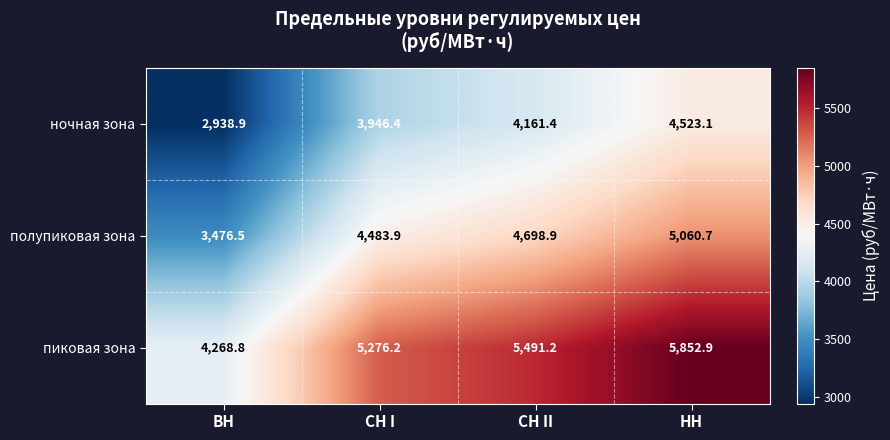

Rank the series by their maximum value, from highest to lowest.

пиковая зона, полупиковая зона, ночная зона